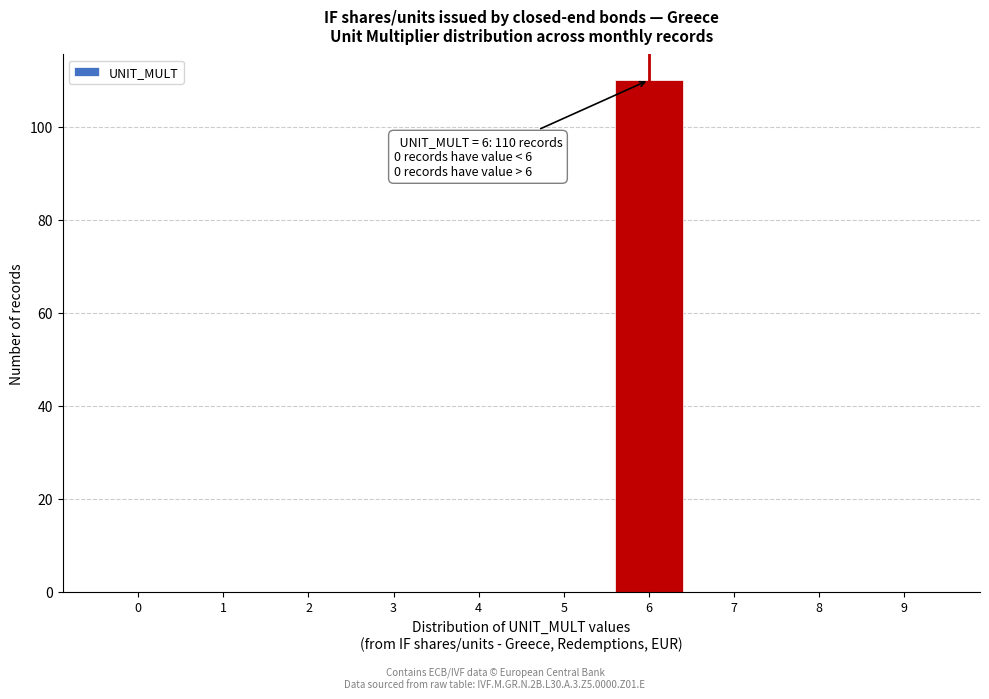

Reading left to right, extract all data points from this chart.

0=0	1=0	2=0	3=0	4=0	5=0	6=110	7=0	8=0	9=0